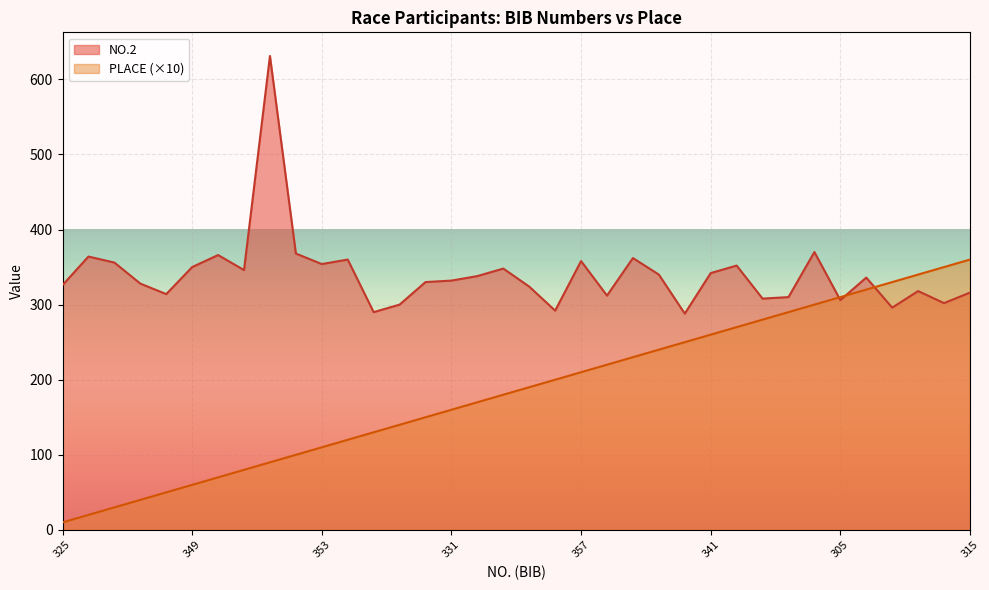

Reading left to right, extract all data points from this chart.

NO.2: 325=326	363=364	355=356	327=328	313=314	349=350	365=366	345=346	630=631	367=368	353=354	359=360	289=290	299=300	329=330	331=332	337=338	347=348	323=324	291=292	357=358	311=312	361=362	339=340	287=288	341=342	351=352	307=308	309=310	369=370	305=306	335=336	295=296	317=318	301=302	315=316
PLACE: 325=10	363=20	355=30	327=40	313=50	349=60	365=70	345=80	630=90	367=100	353=110	359=120	289=130	299=140	329=150	331=160	337=170	347=180	323=190	291=200	357=210	311=220	361=230	339=240	287=250	341=260	351=270	307=280	309=290	369=300	305=310	335=320	295=330	317=340	301=350	315=360